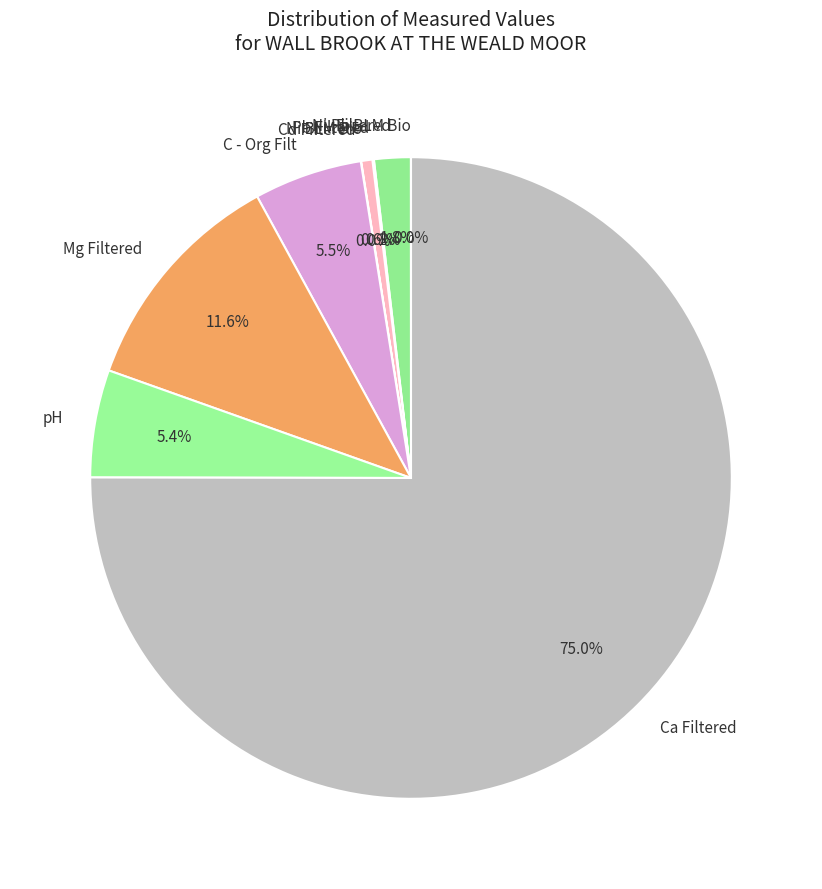

Is there any slice that represents more than half of the pie?

Yes